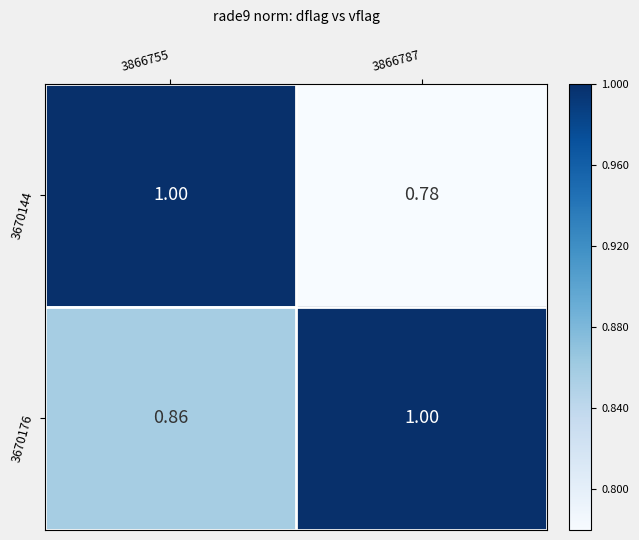

Is the value of 3670144 at 3866787 greater than the value of 3670176 at 3866787?

No